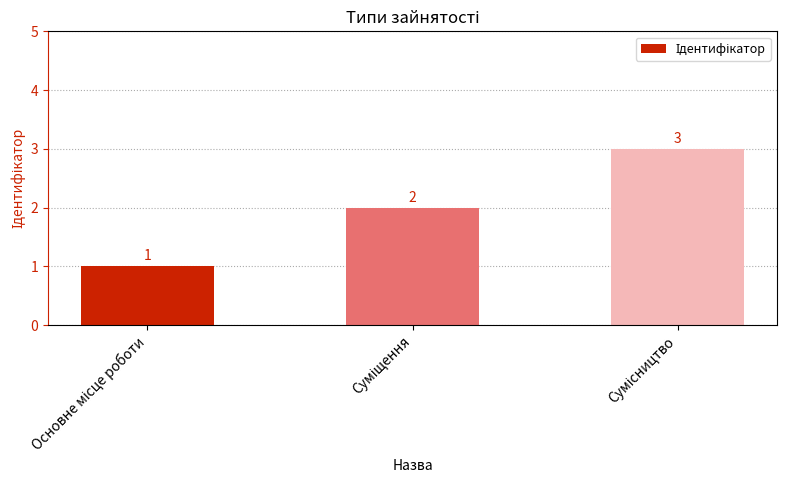

What is the greatest value displayed?

3